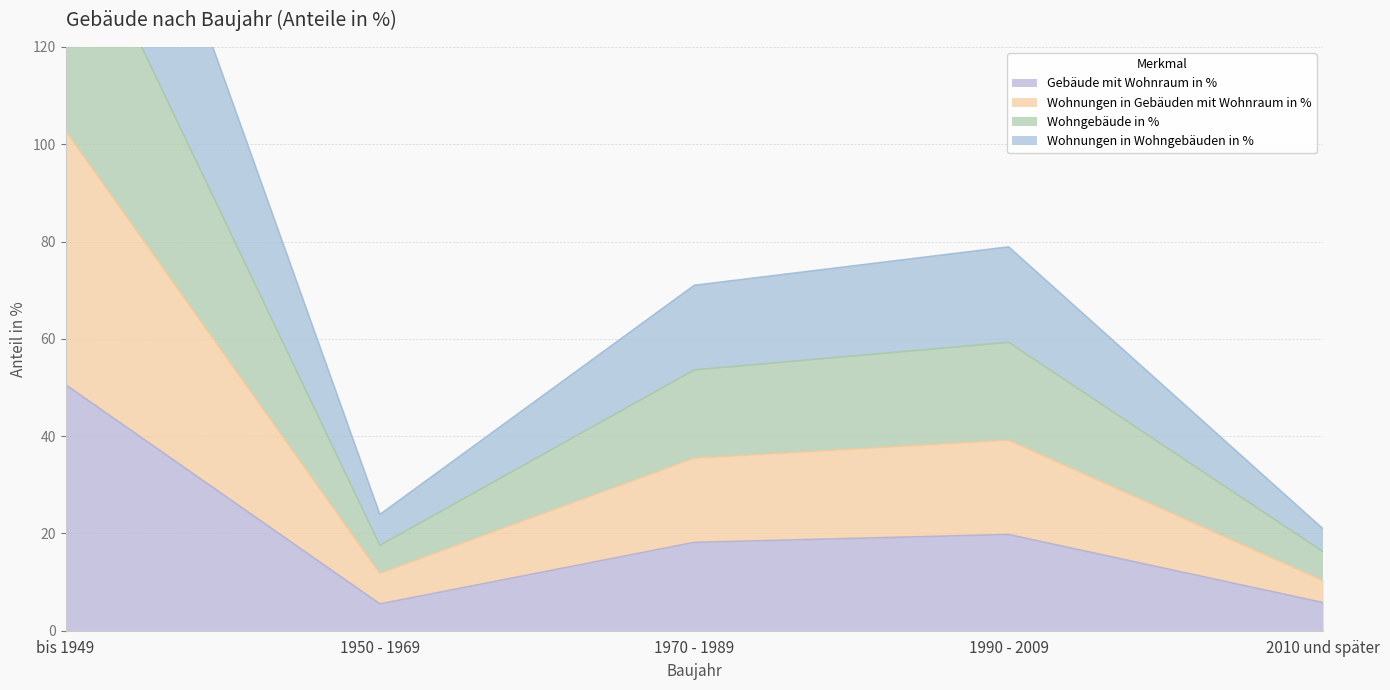

At which category does the chart reach its minimum across all series?

1950 - 1969